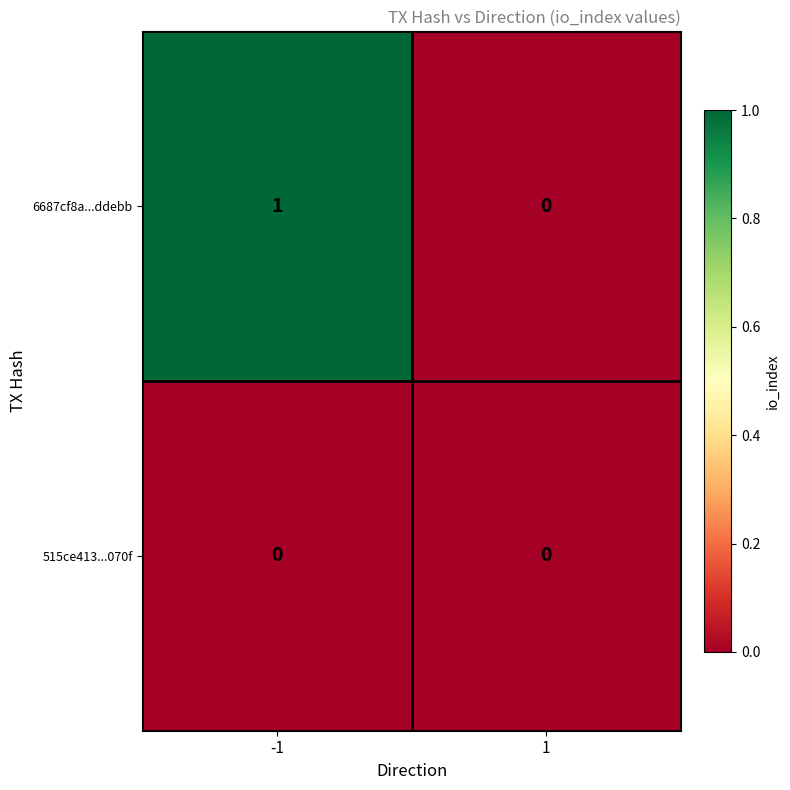

Rank the series by their average value, from highest to lowest.

6687cf8a...ddebb, 515ce413...070f